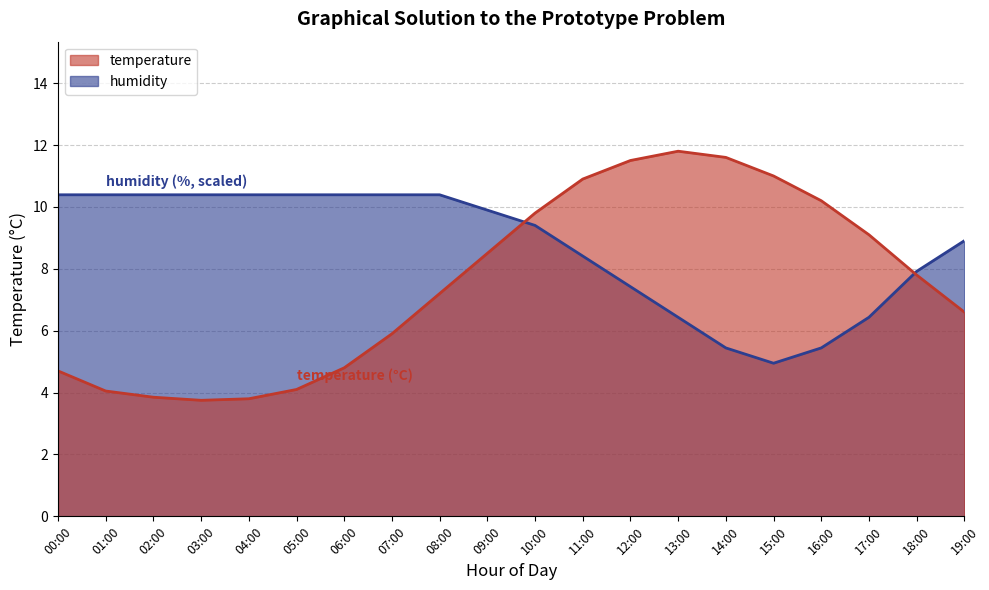

What position from the right is 03:00?

17